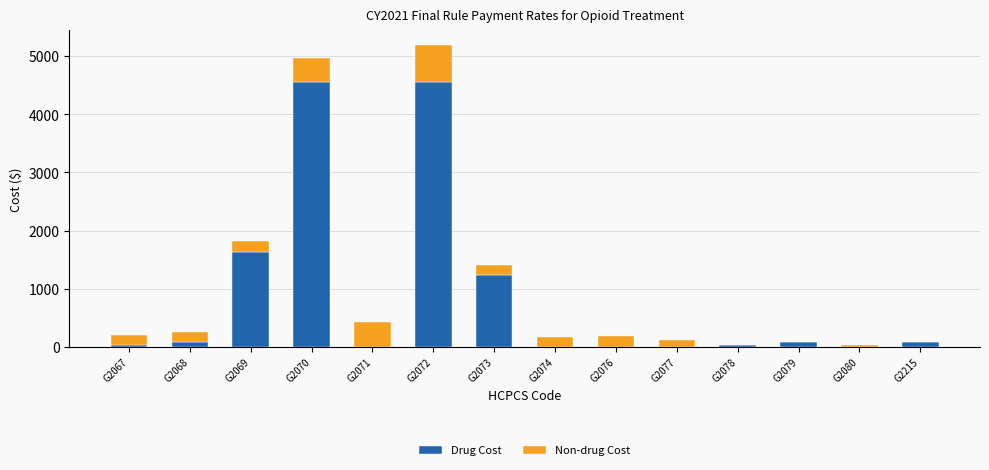

At which label is Drug Cost closest to 2273?

G2069